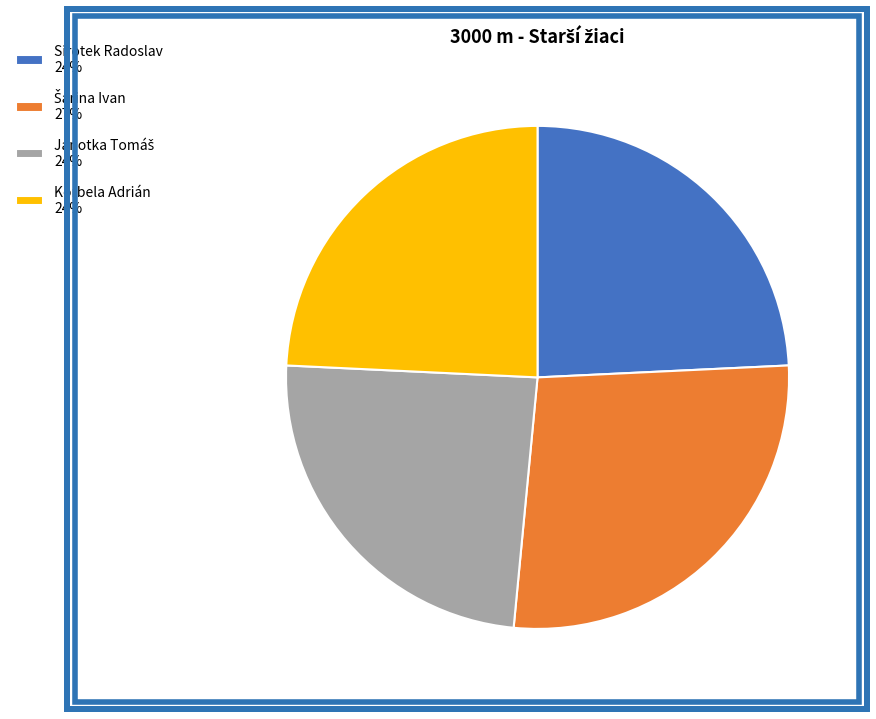

Is there a majority slice in this chart?

No